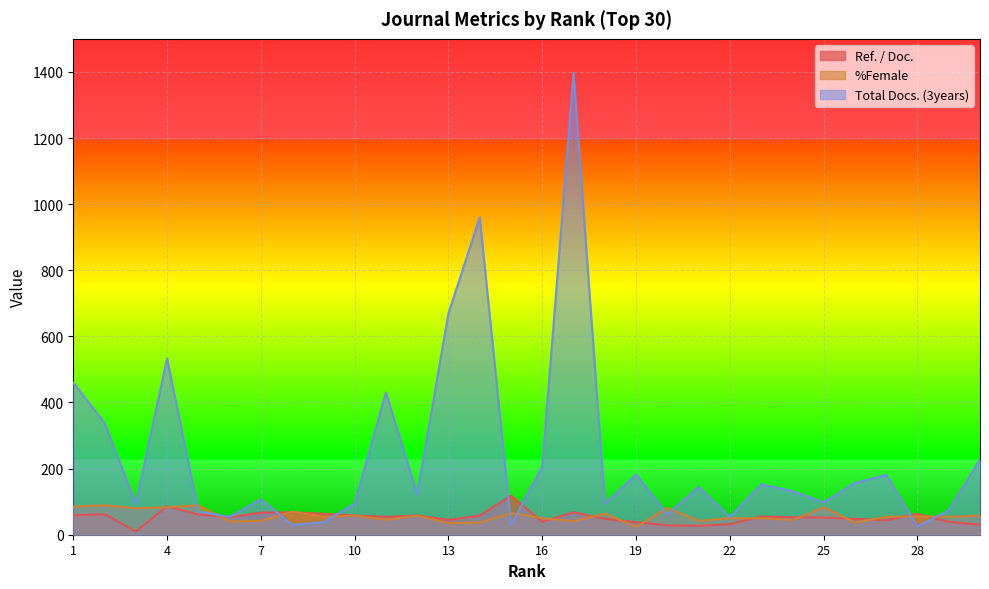

At which category does Ref. / Doc. reach its first local peak?

2